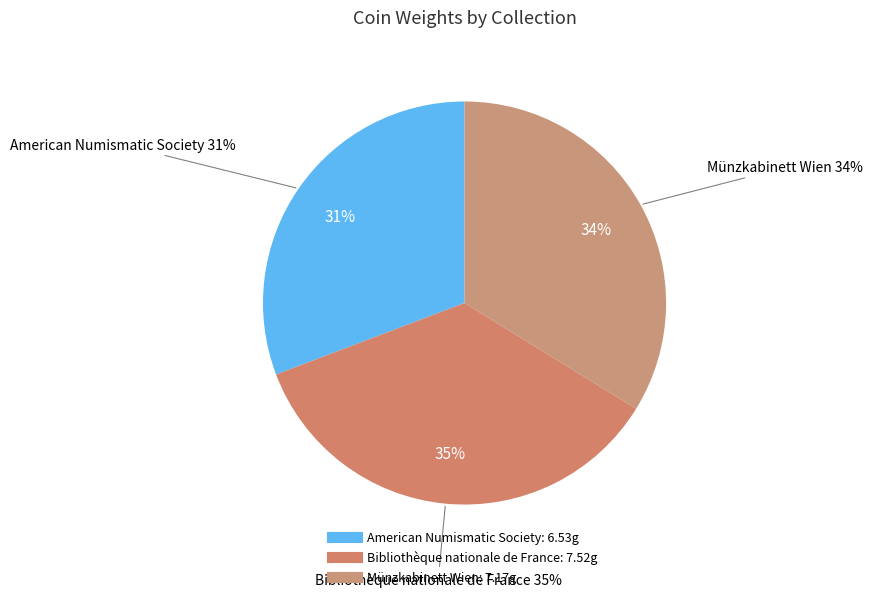

Rank the categories by value from highest to lowest.

Bibliothèque nationale de France, Münzkabinett Wien, American Numismatic Society